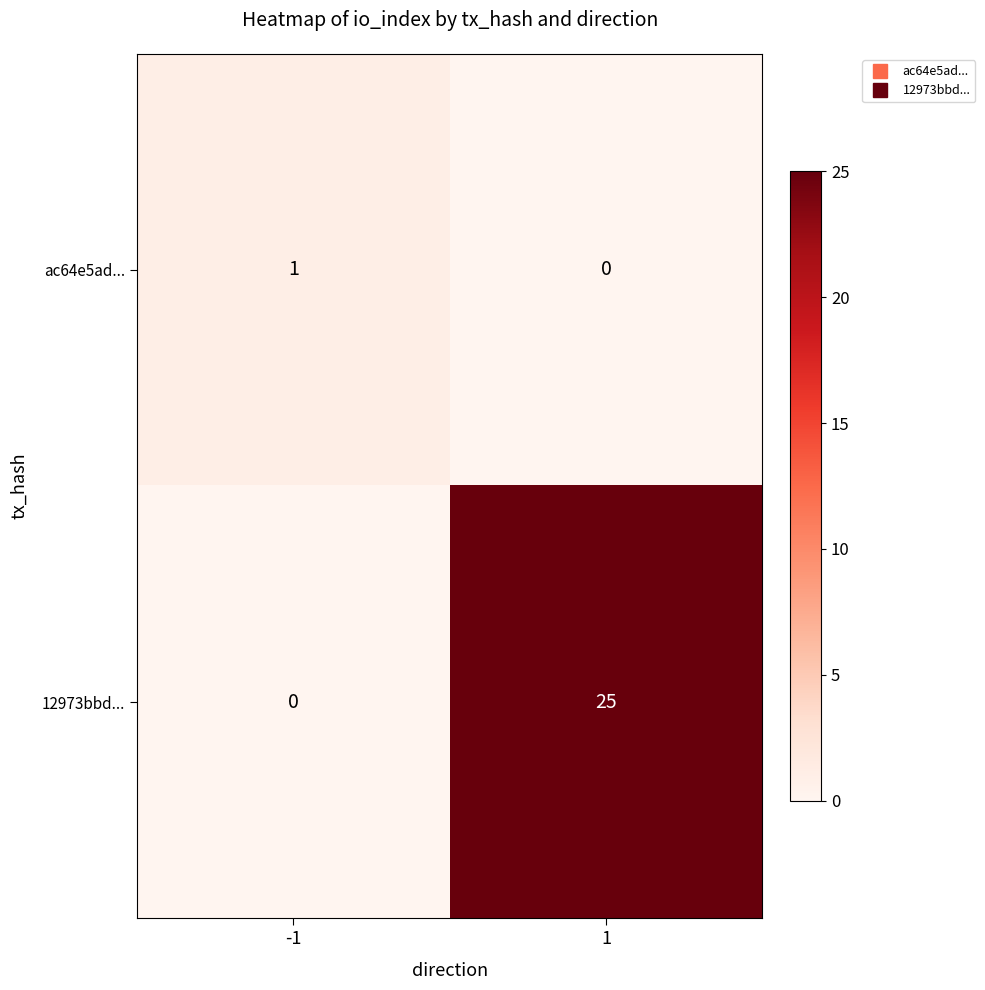

What is the sum of the 12973bbd... values at 1 and -1?

25